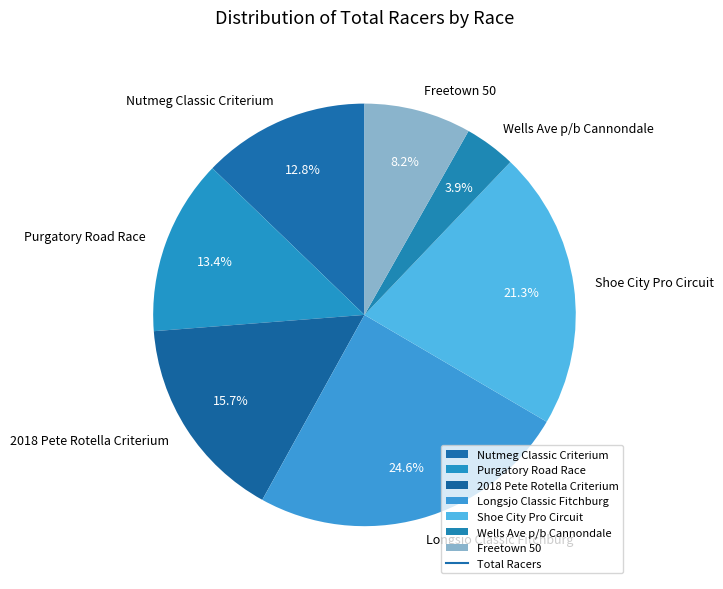

Rank the categories by value from lowest to highest.

Wells Ave p/b Cannondale, Freetown 50, Nutmeg Classic Criterium, Purgatory Road Race, 2018 Pete Rotella Criterium, Shoe City Pro Circuit, Longsjo Classic Fitchburg